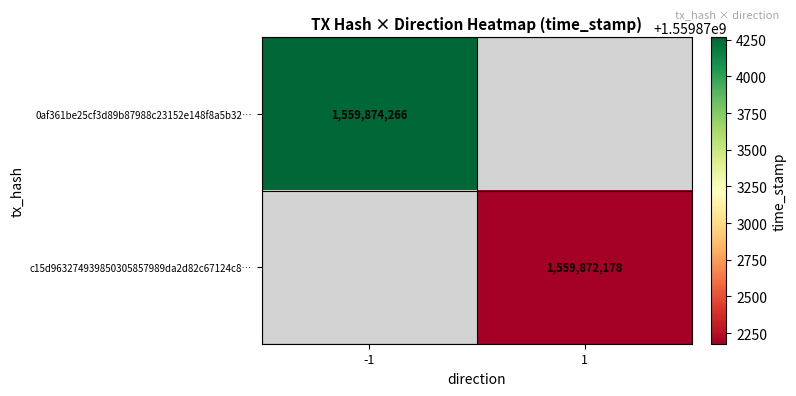

The 0af361be25cf3d89b87988c23152e148f8a5b32… series shows 2477533229.8 at -1. True or false?

False